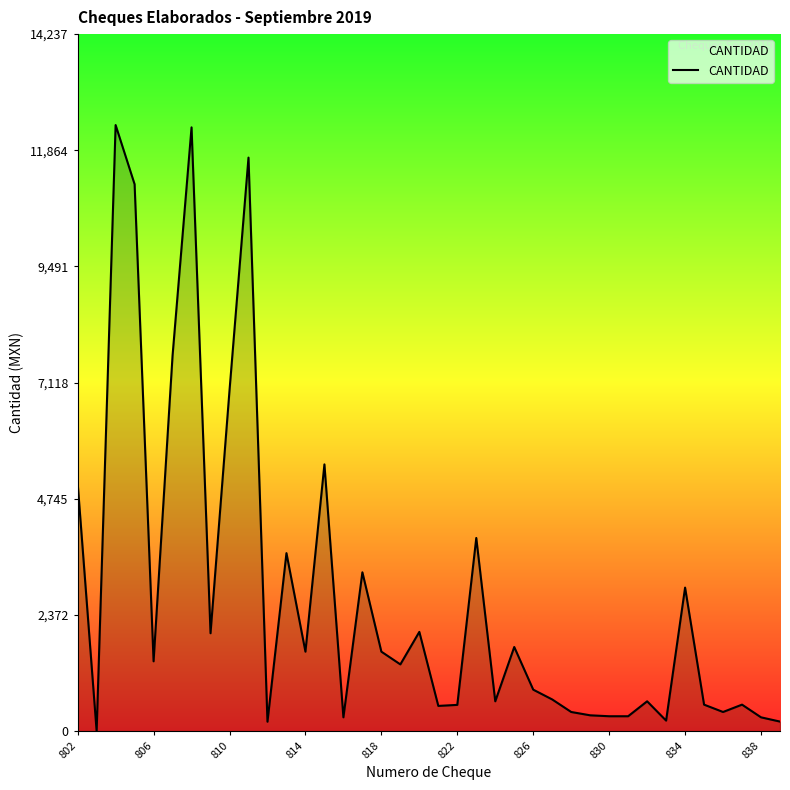

What is the difference between the maximum and minimum values?

12380.0